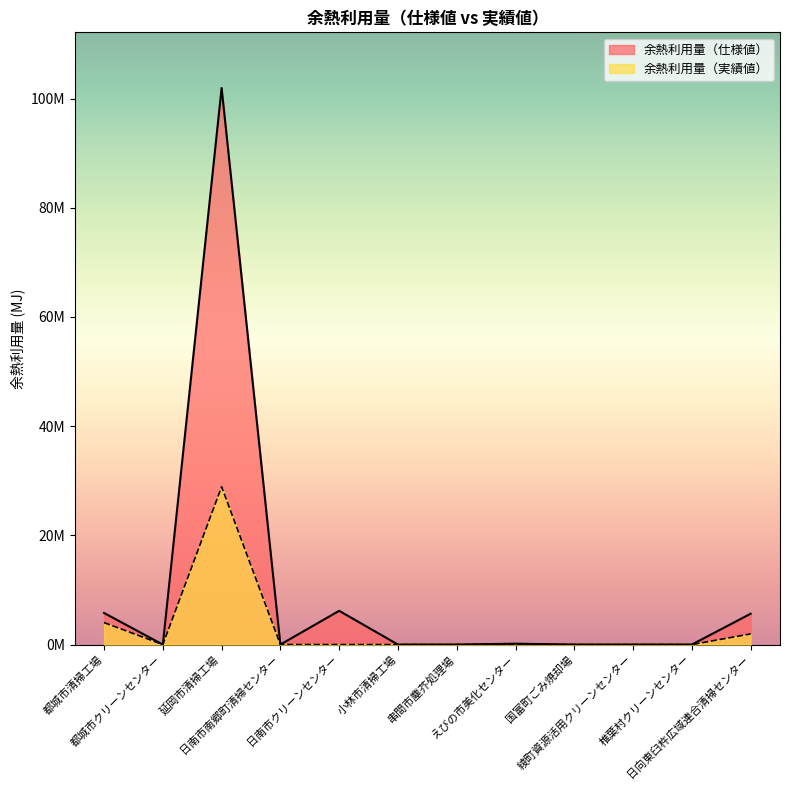

Is the value of 余熱利用量（仕様値） at 日向東臼杵広域連合清掃センター greater than the value of 余熱利用量（実績値） at 串間市塵芥処理場?

Yes